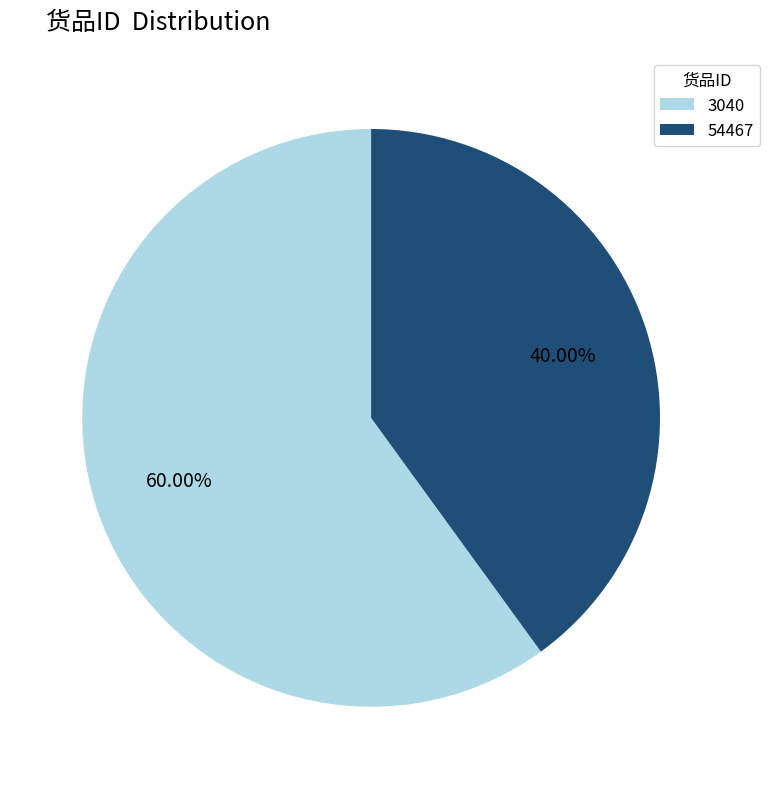

What is the total percentage of 54467 and 3040?

100.0%